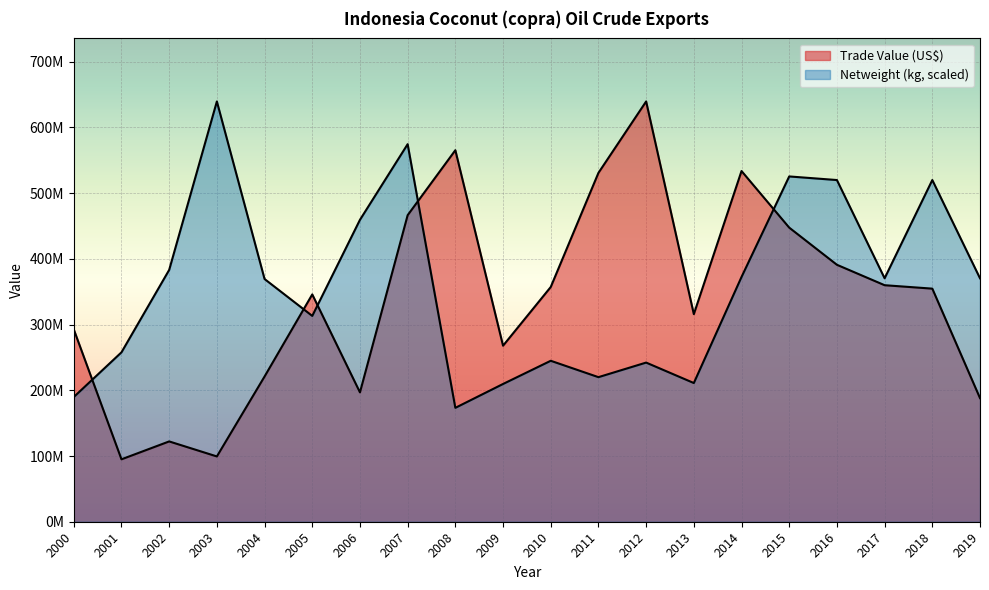

Count the number of data series in this chart.

2